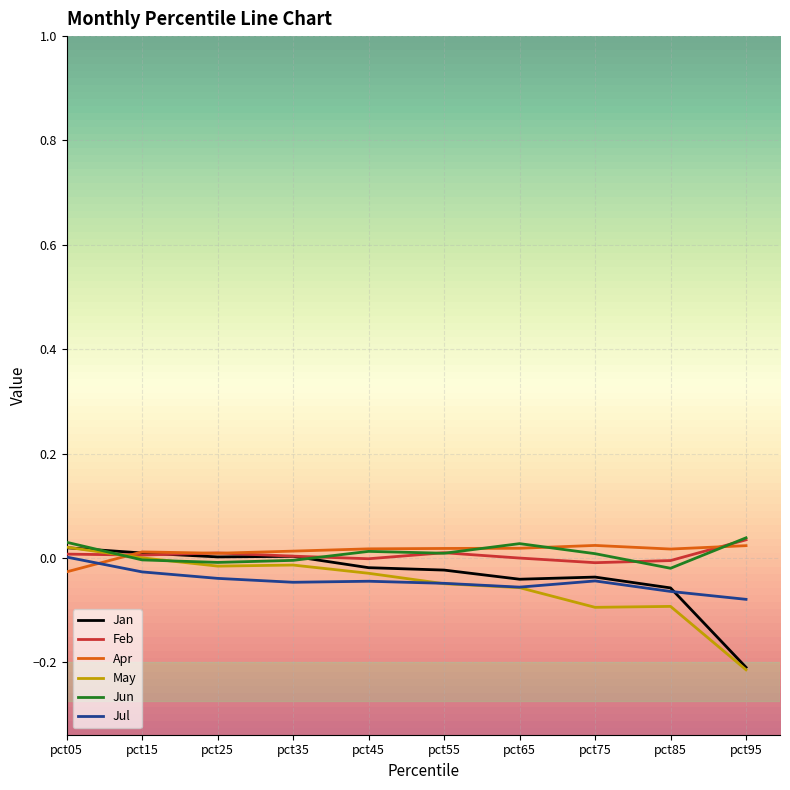

Count the number of data series in this chart.

6